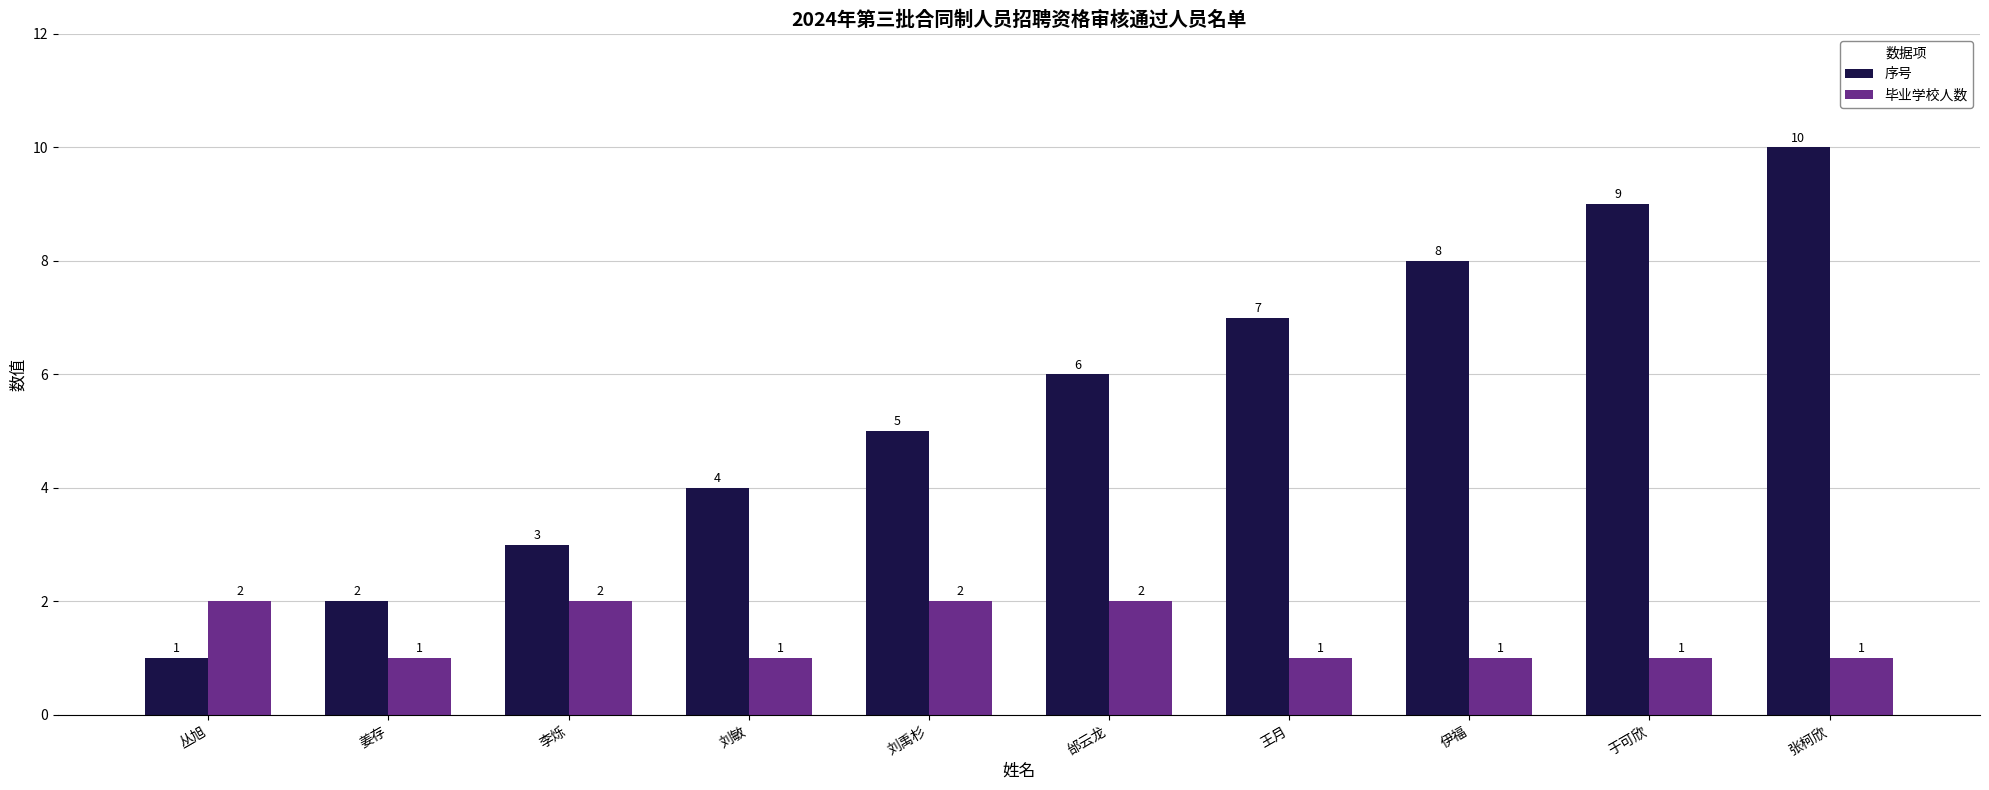

What is the difference between the second highest and second lowest values in the 毕业学校人数 series?

1